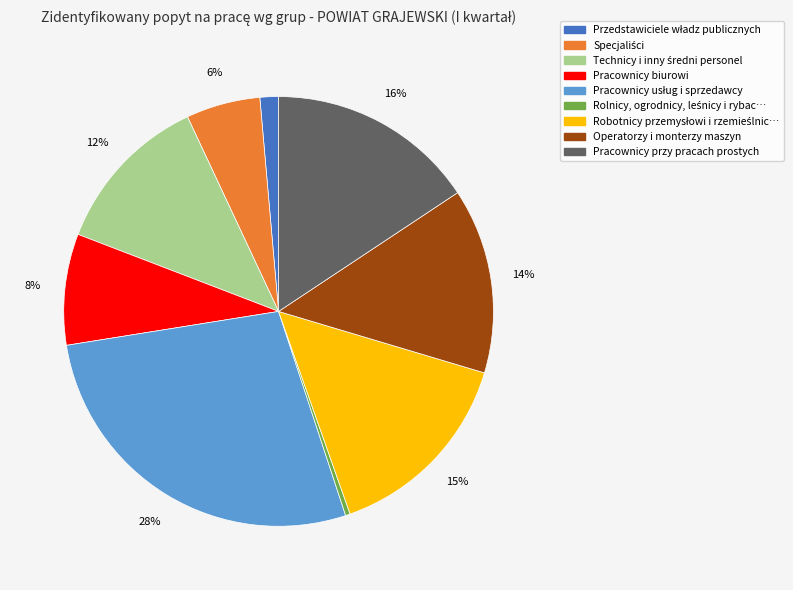

Is there any slice that represents more than half of the pie?

No